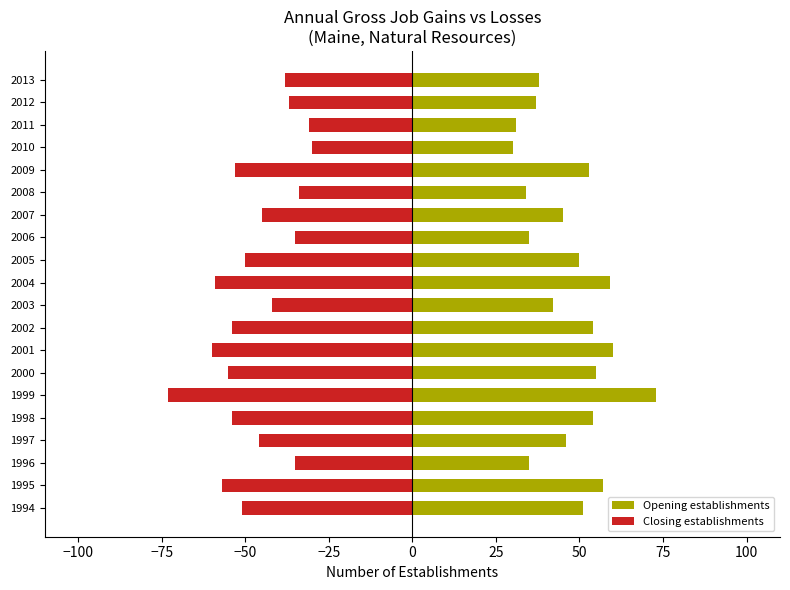

Rank the series by their average value, from highest to lowest.

Opening establishments, Closing establishments